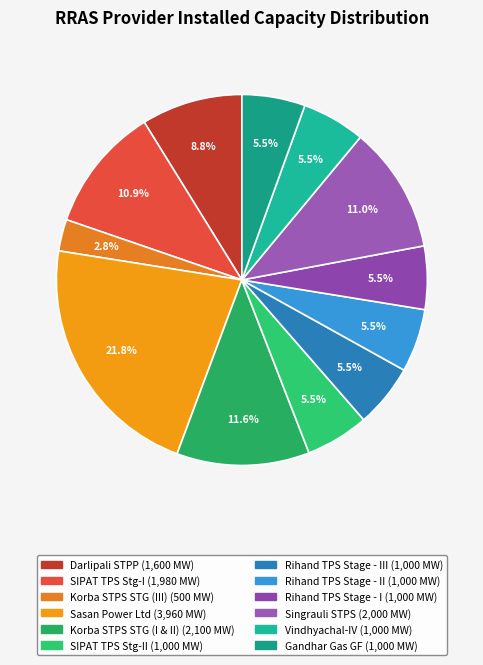

Which category has the biggest portion of the pie?

Sasan Power Ltd